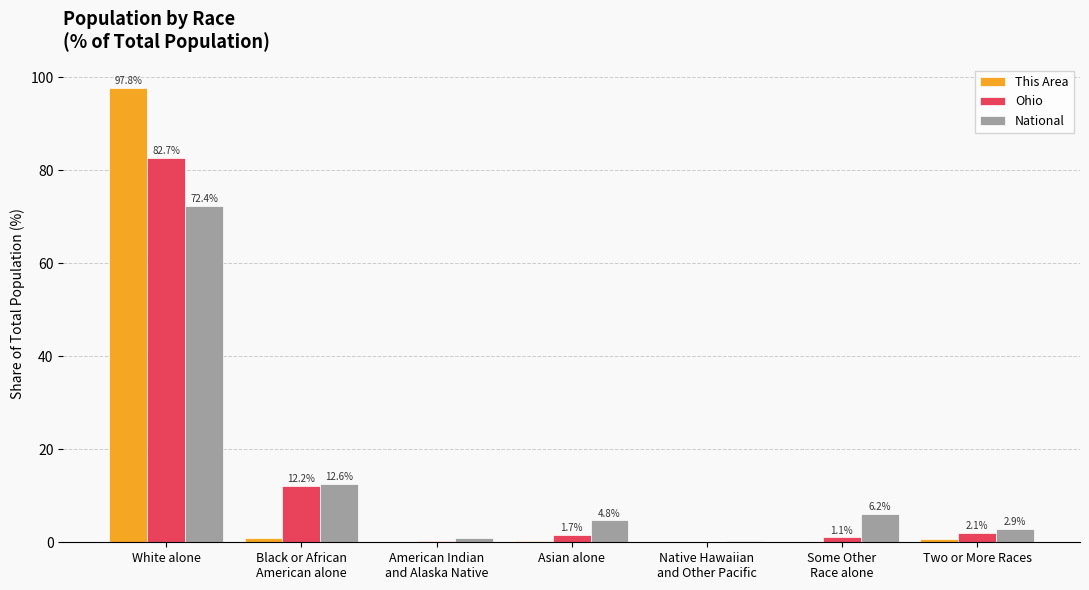

Is it true that This Area equals 97.8 at White alone?

True